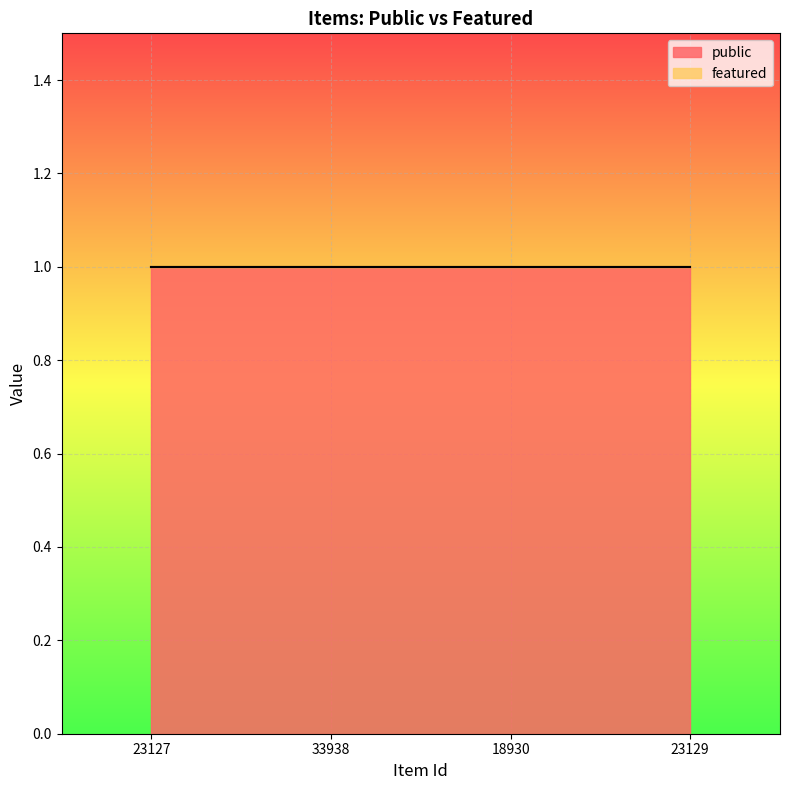

Reading left to right, list all the values displayed in this chart.

public: 23127=1	33938=1	18930=1	23129=1
featured: 23127=0	33938=0	18930=0	23129=0